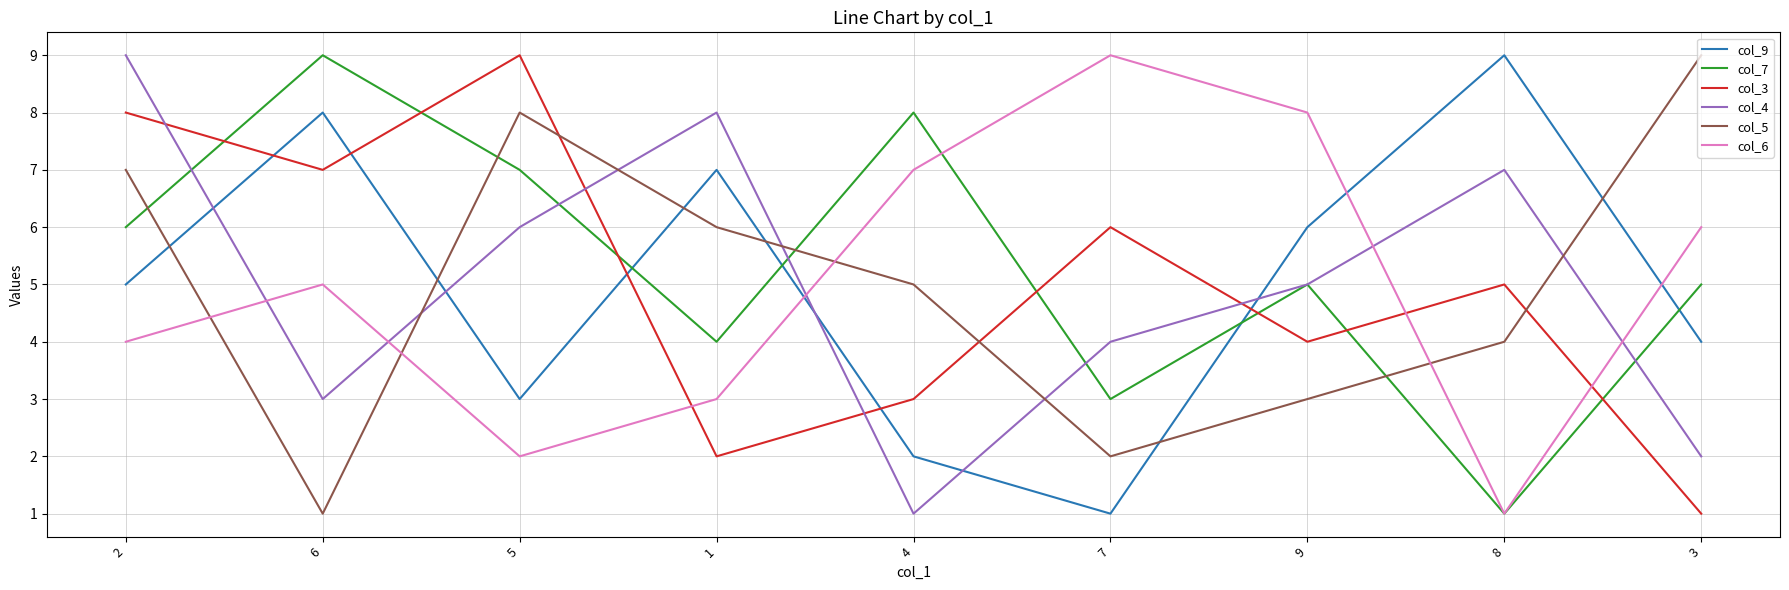

Count the col_6 values in the range 3 to 7.

5